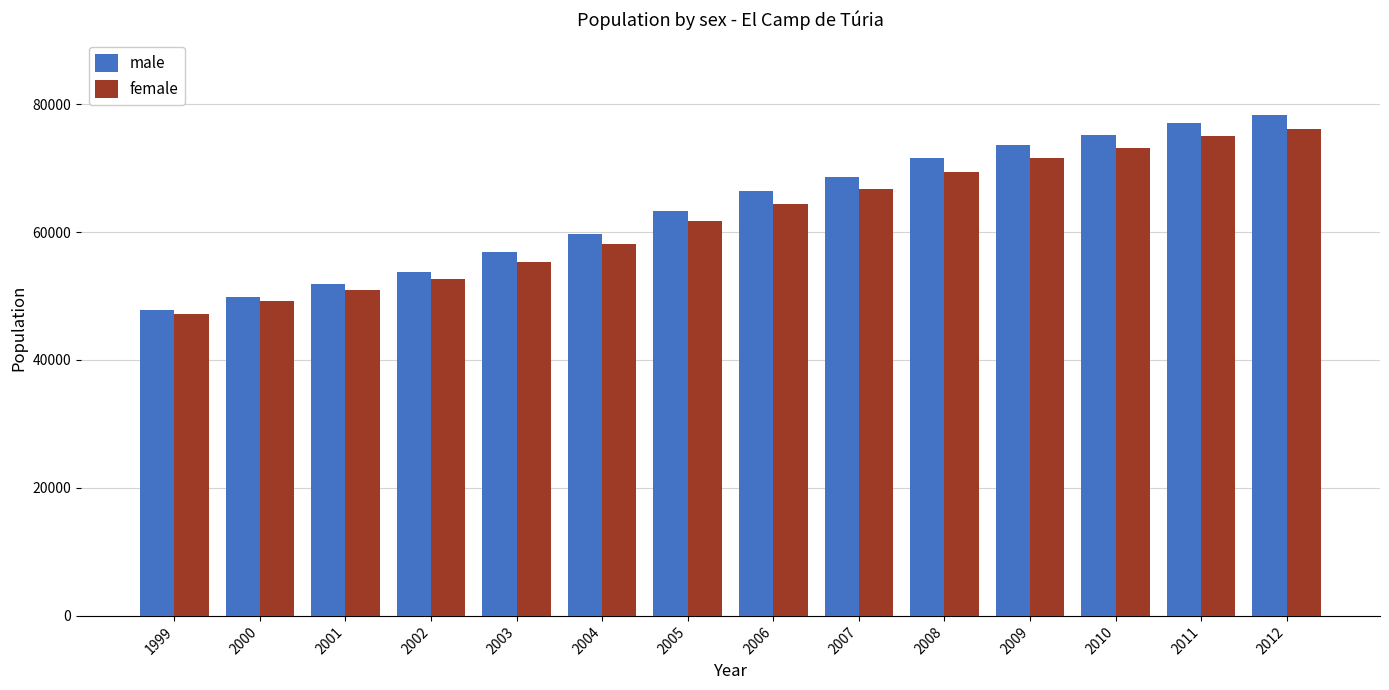

At 2003, list the series in order from largest to smallest.

male, female